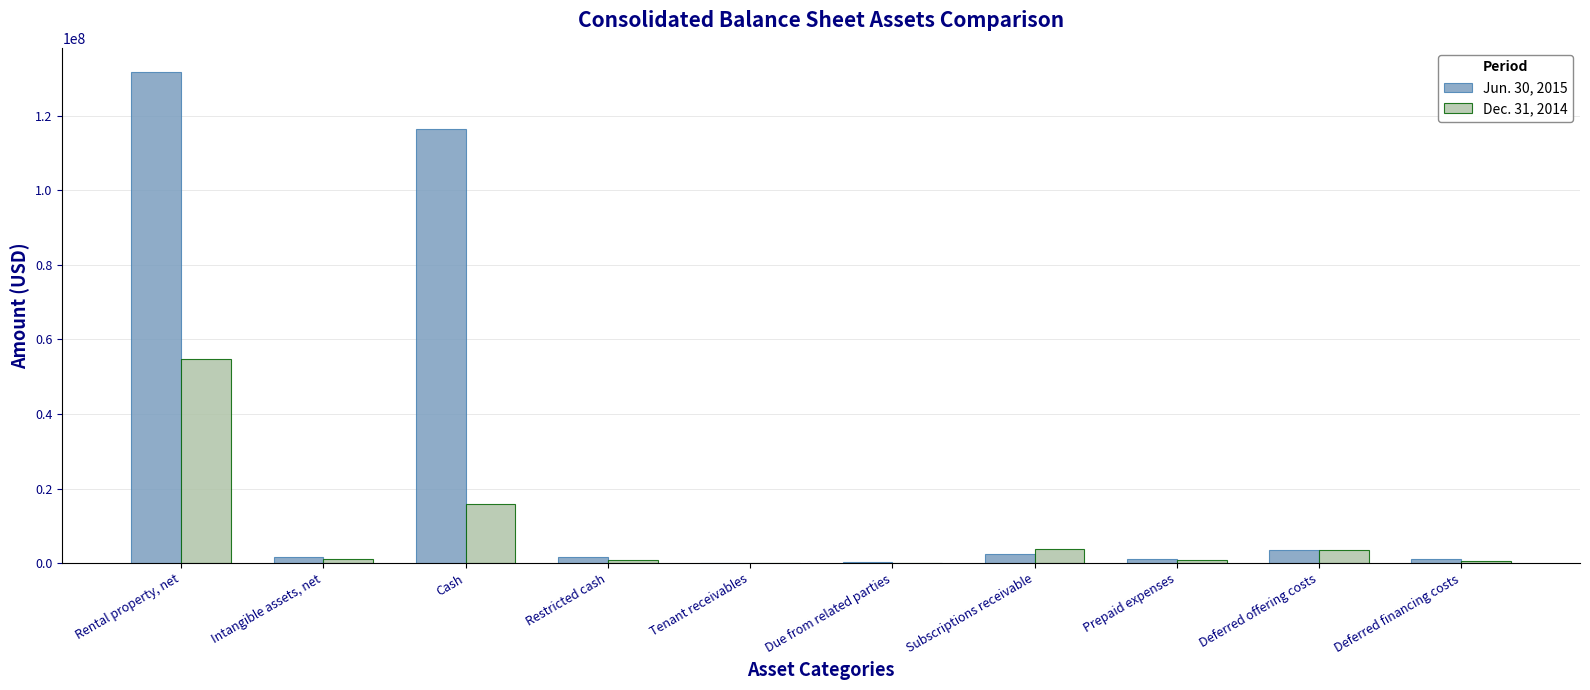

True or false: Jun. 30, 2015 has a value of 57800161 at Rental property, net.

False